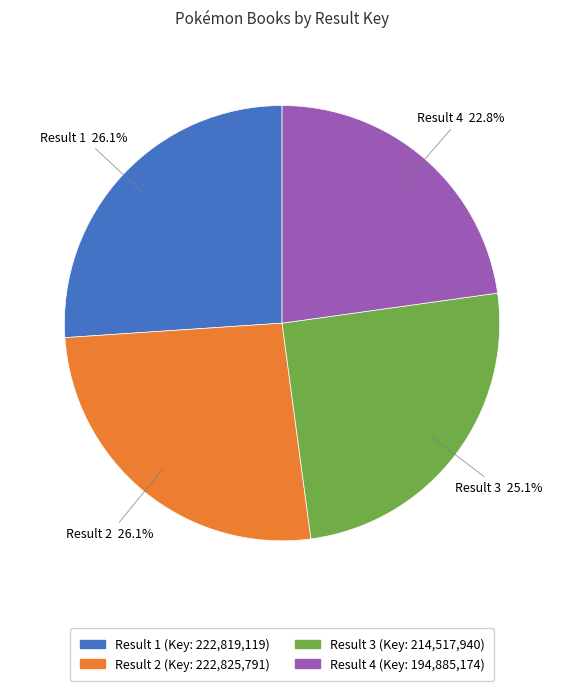

Which category has the smallest portion of the pie?

Result 4 (Key: 194,885,174)